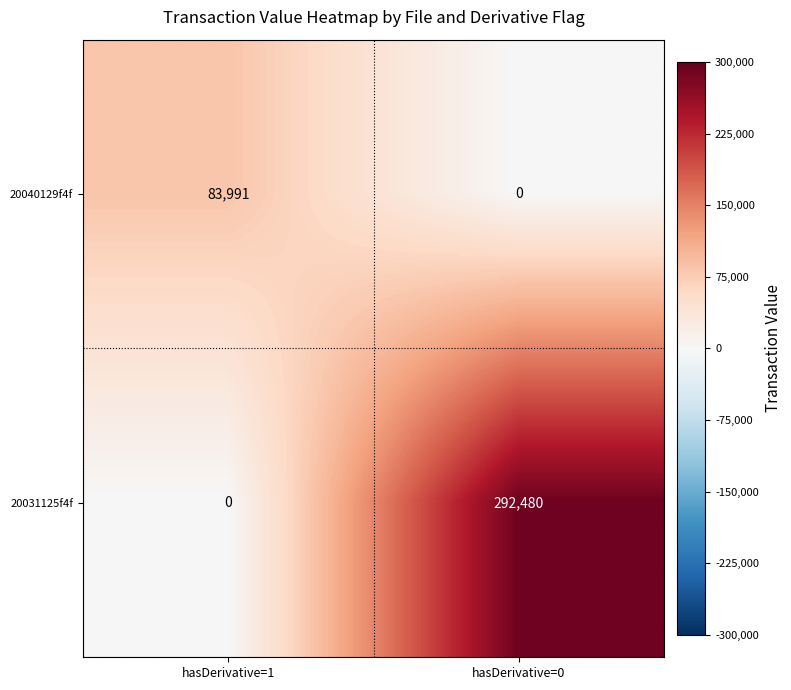

Which series has the widest spread of values?

20031125f4f